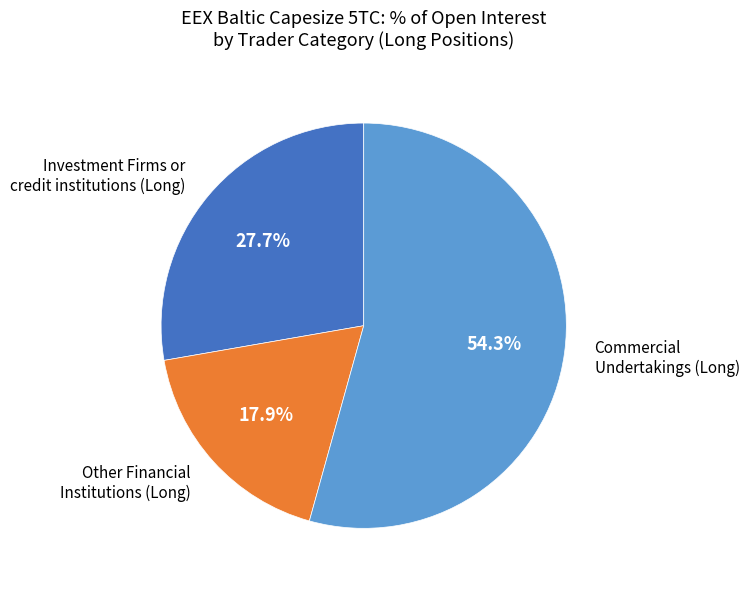

Is there any slice that represents more than half of the pie?

Yes